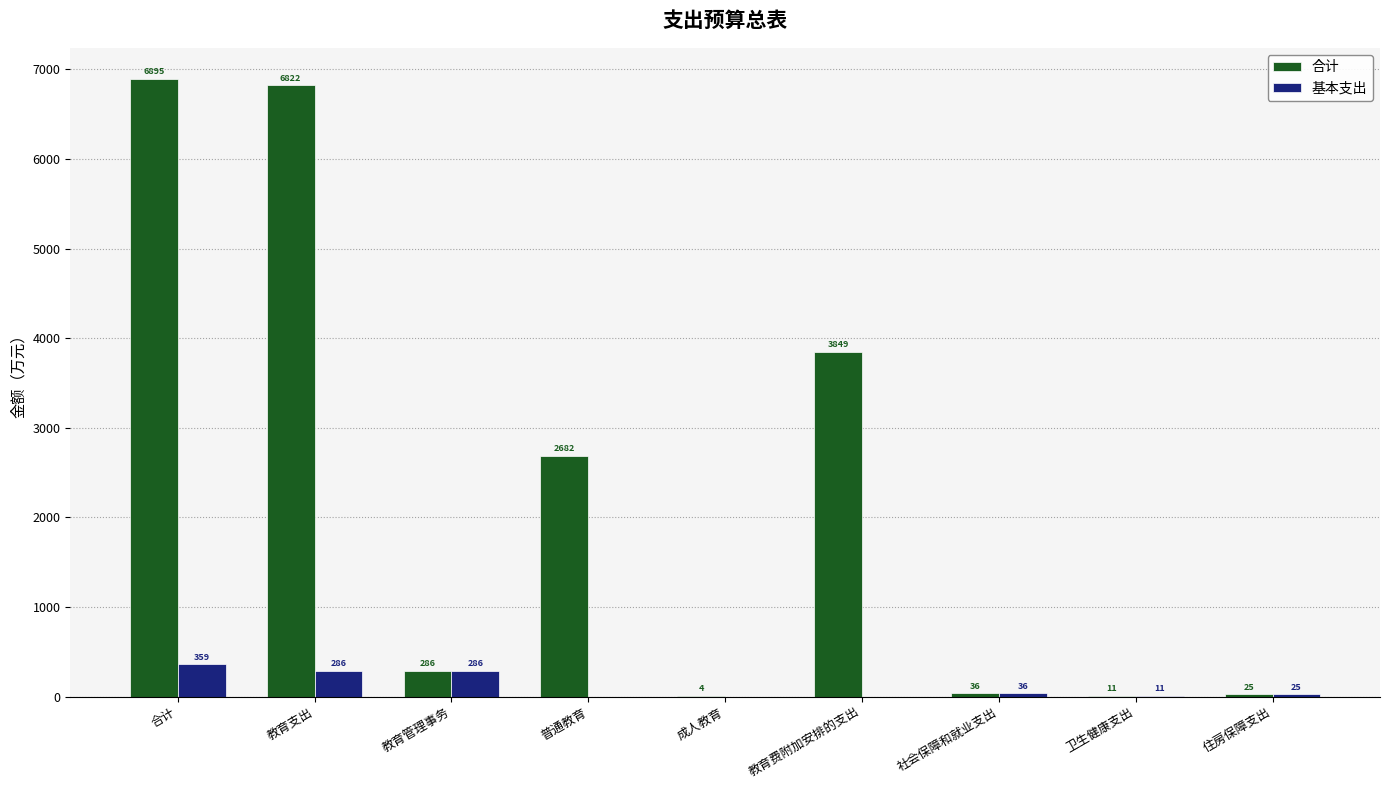

What is the sum of all 合计 values?

20612.0